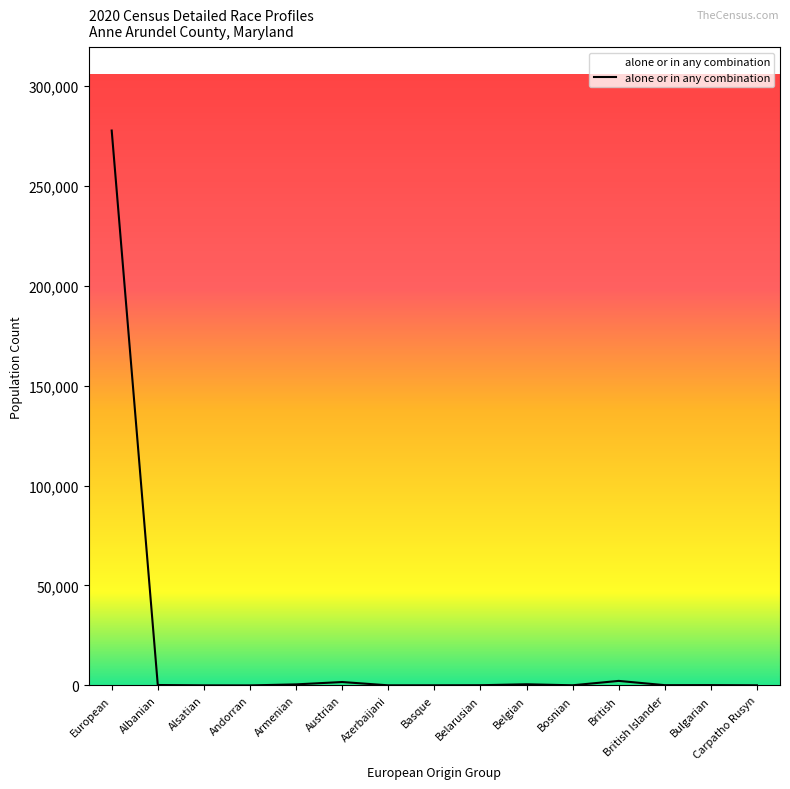

What position from the left is European?

1